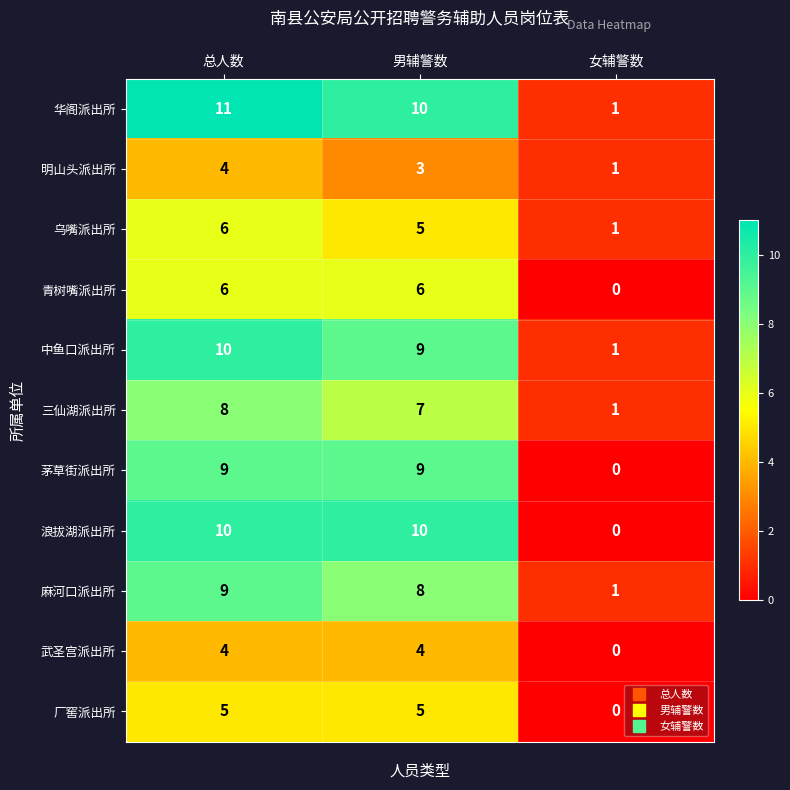

Which category has the lowest value across all series?

女辅警数